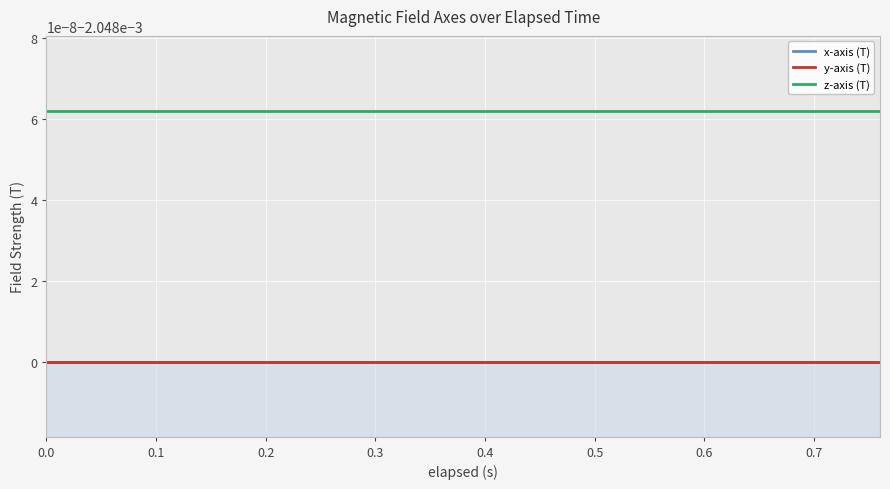

What position from the left is 0.6?

7